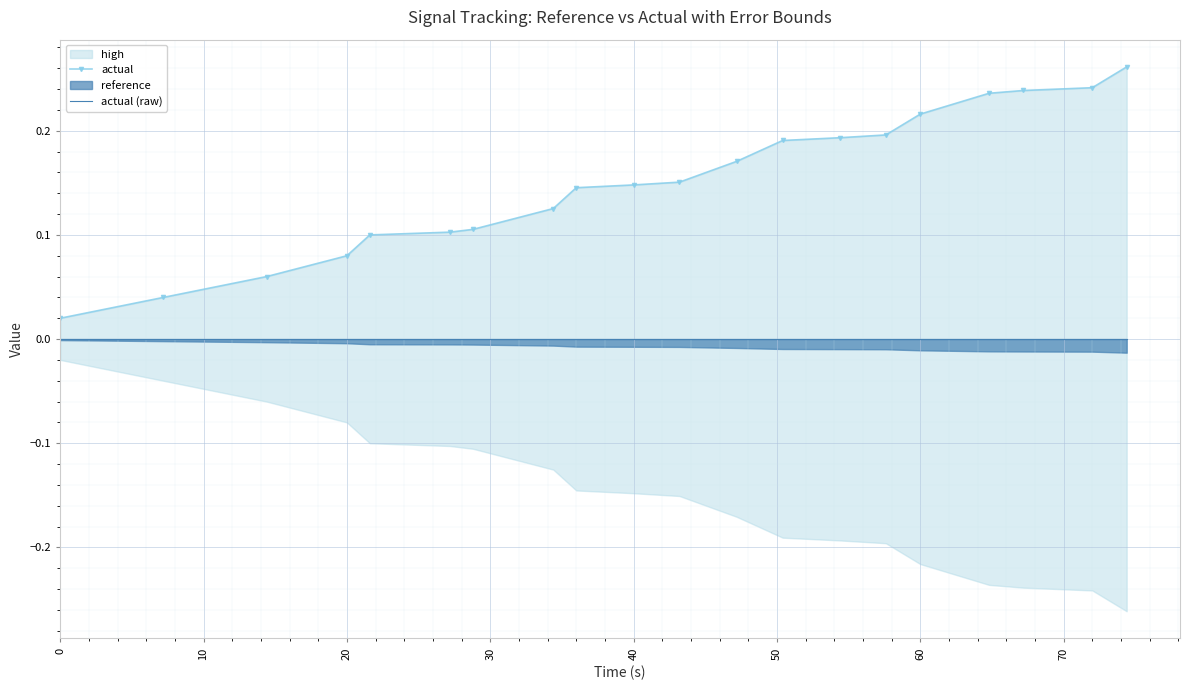

What is the maximum value shown in the chart?

0.3